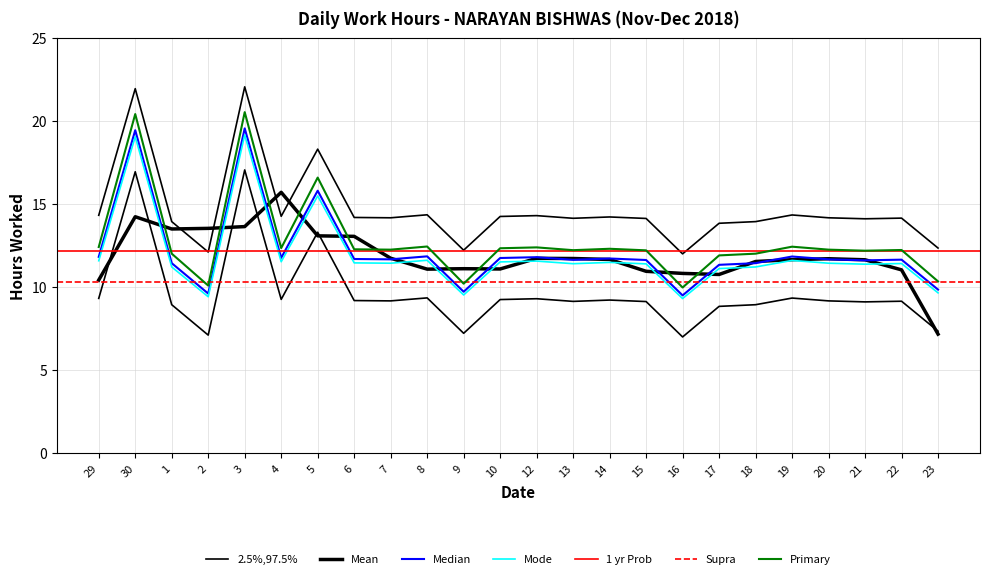

What is the change in value from 5 to 23?

-5.9